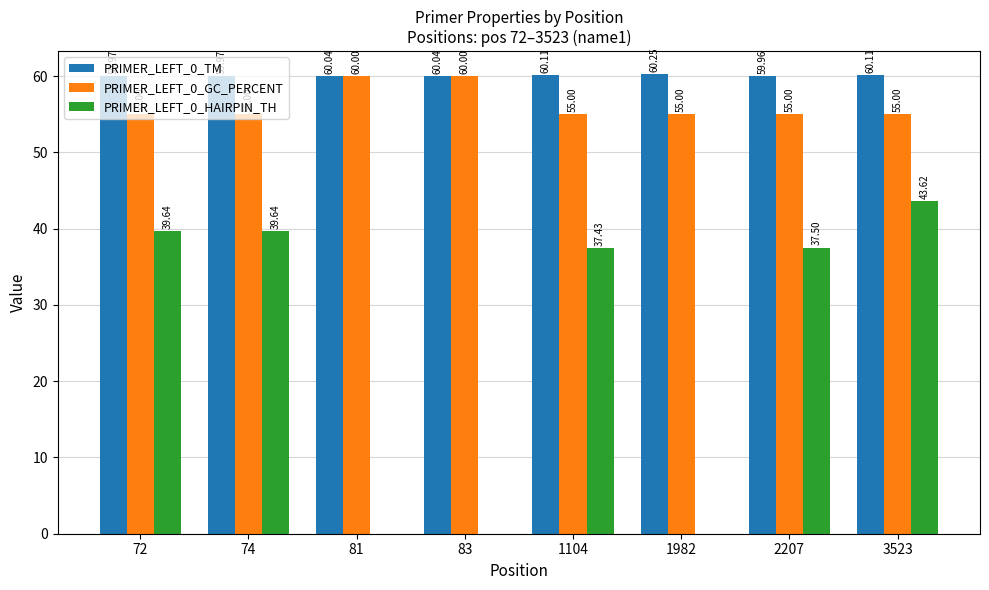

What is the total value across all series at 83?

120.0